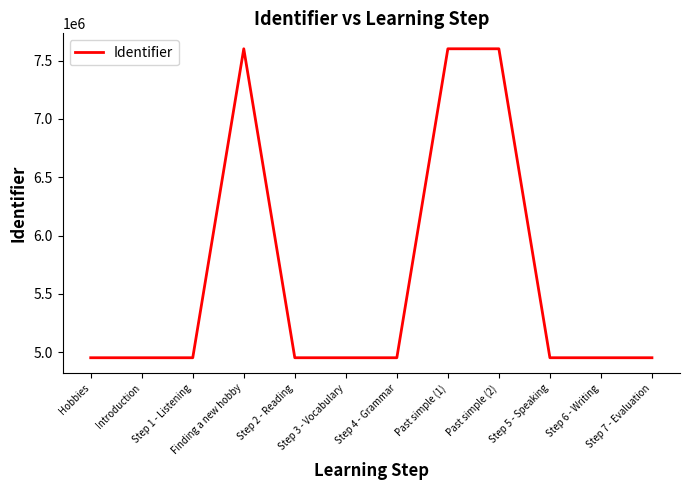

What is the maximum value shown in the chart?

7601104